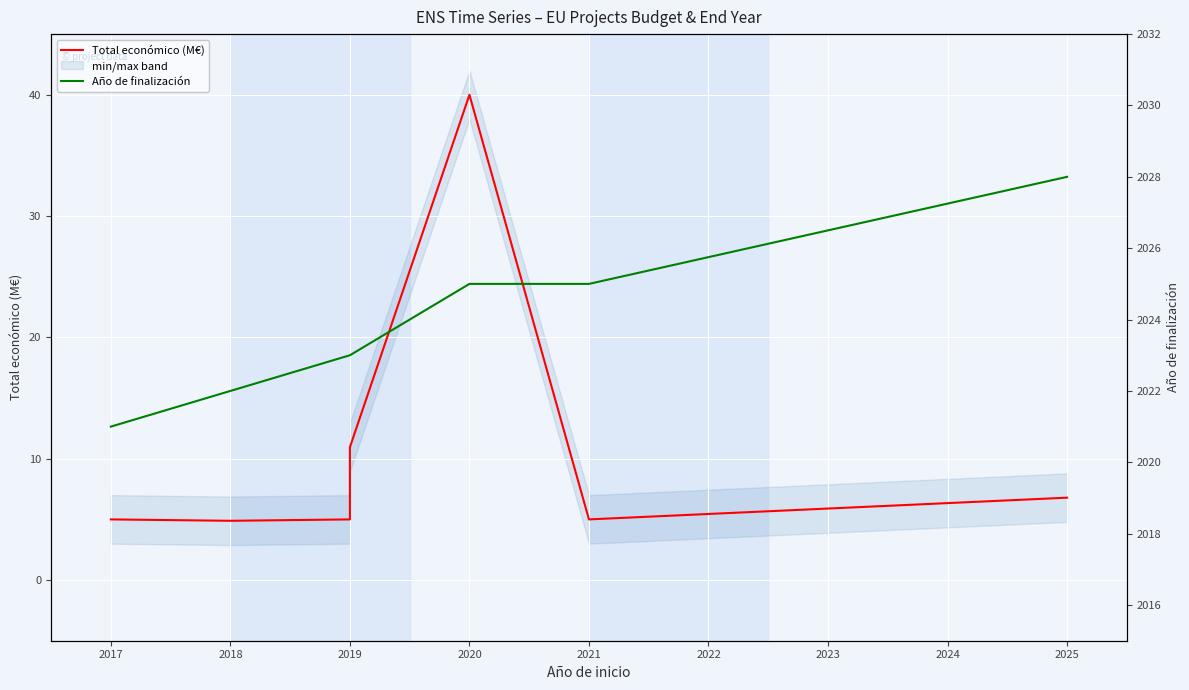

True or false: Año de finalización and Total económico (M€) cross at least once.

False